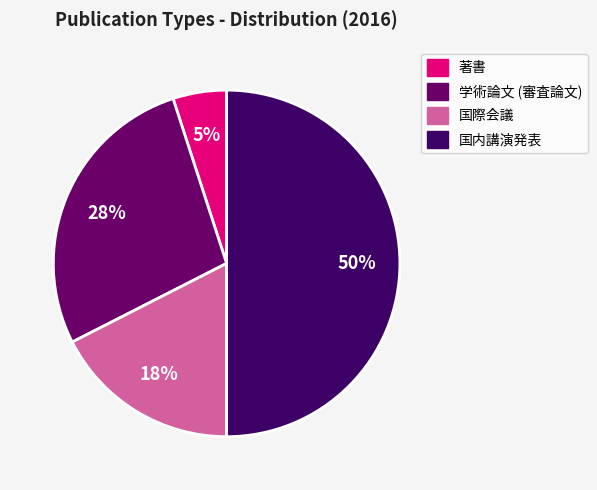

To the nearest percent, what is the difference between the largest and smallest slice percentages?

45%